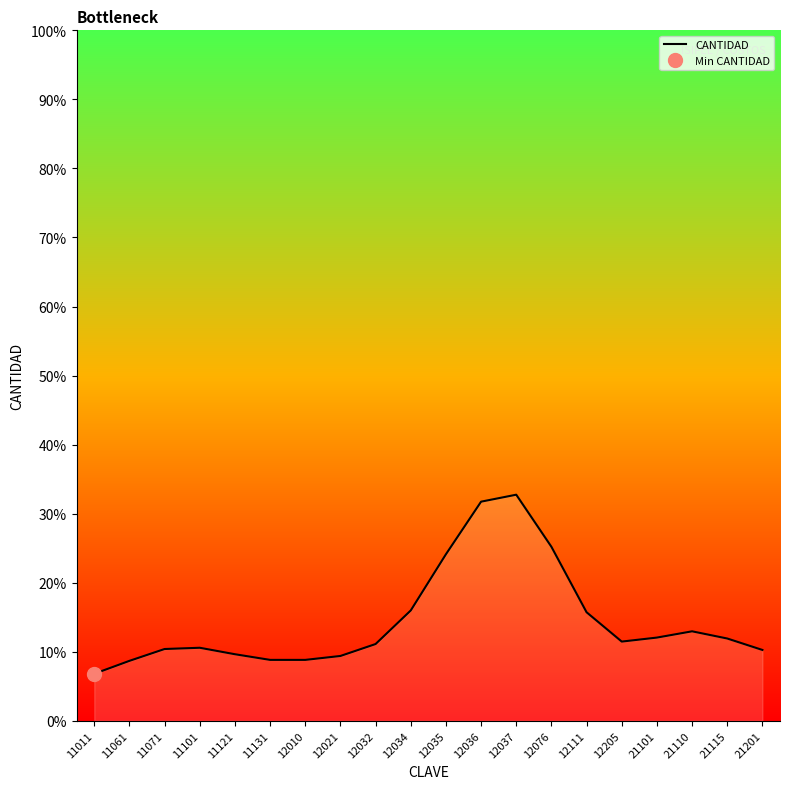

Reading left to right, transcribe all the data shown in this chart.

6.8	8.7	10.4	10.6	9.6	8.8	8.8	9.4	11.1	16.0	24.1	31.7	32.7	25.2	15.7	11.5	12.1	13.0	11.9	10.3